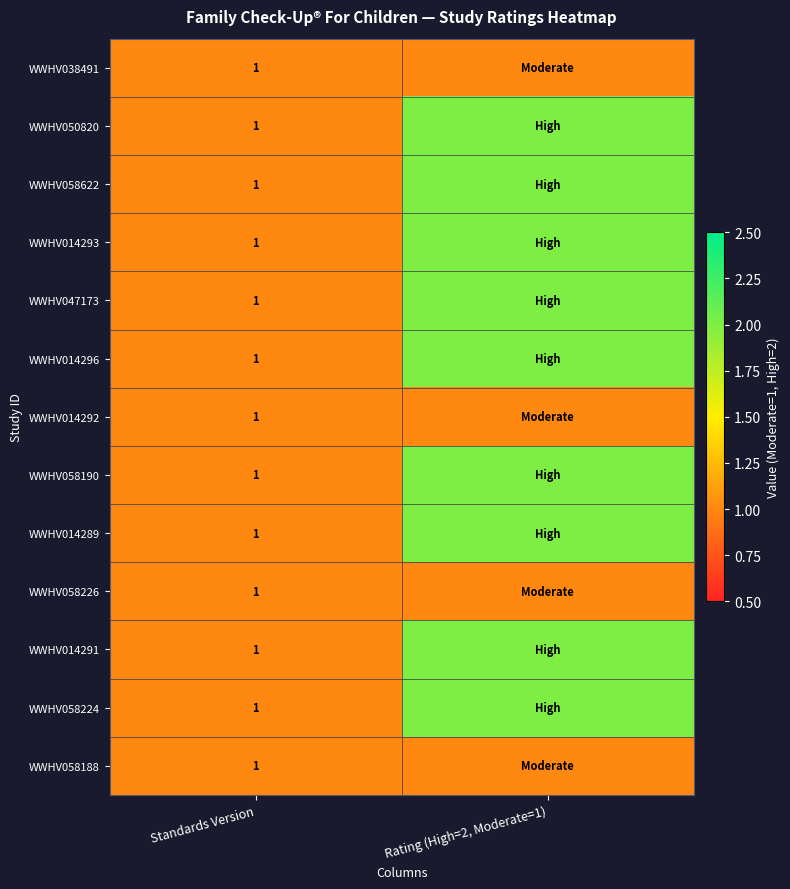

What is the total value across all series at Standards Version?

13